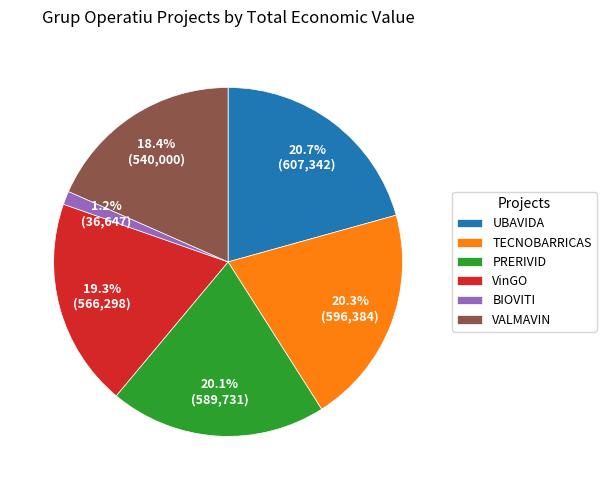

Does TECNOBARRICAS account for over 50% of the chart?

No